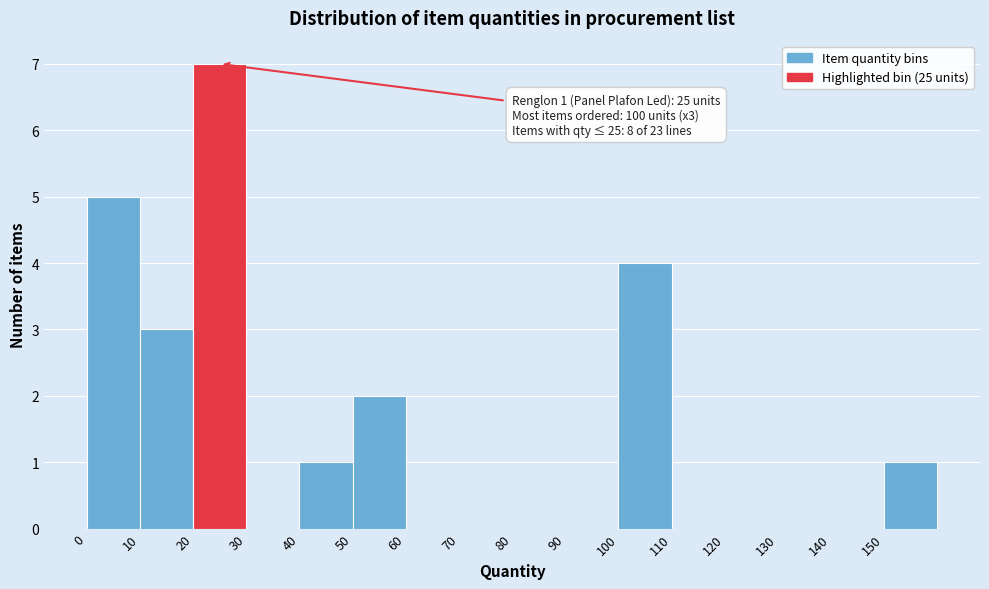

Which range on the x-axis has the tallest bar?

20 to 30